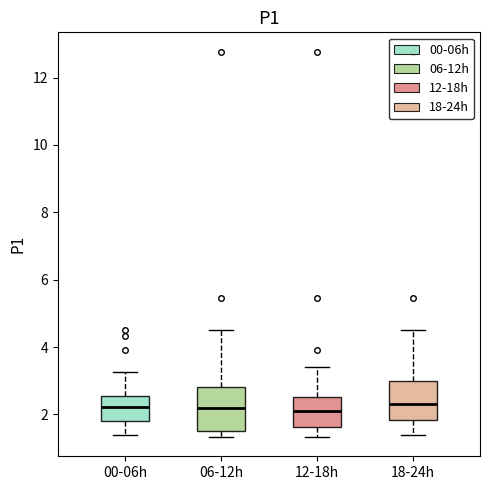

Reading left to right, read every box against the y-axis: the position of its median line, the range the box covers, and the ends of its whiskers. The values are not printed on the chart, so give them approximately, as read against the axis.

00-06h: median 2.2, box 1.8 to 2.6, whiskers 1.4 to 3.2
06-12h: median 2.2, box 1.6 to 2.8, whiskers 1.4 to 4.6
12-18h: median 2.2, box 1.6 to 2.6, whiskers 1.4 to 3.4
18-24h: median 2.4, box 1.8 to 3.0, whiskers 1.4 to 4.6